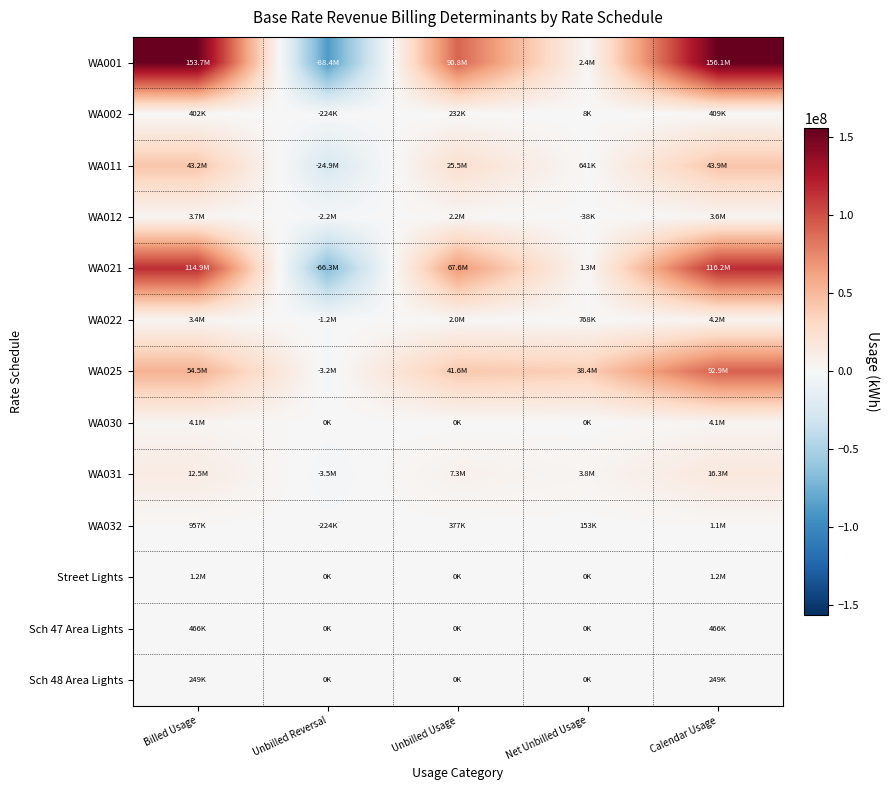

Count the number of categories in the chart.

5